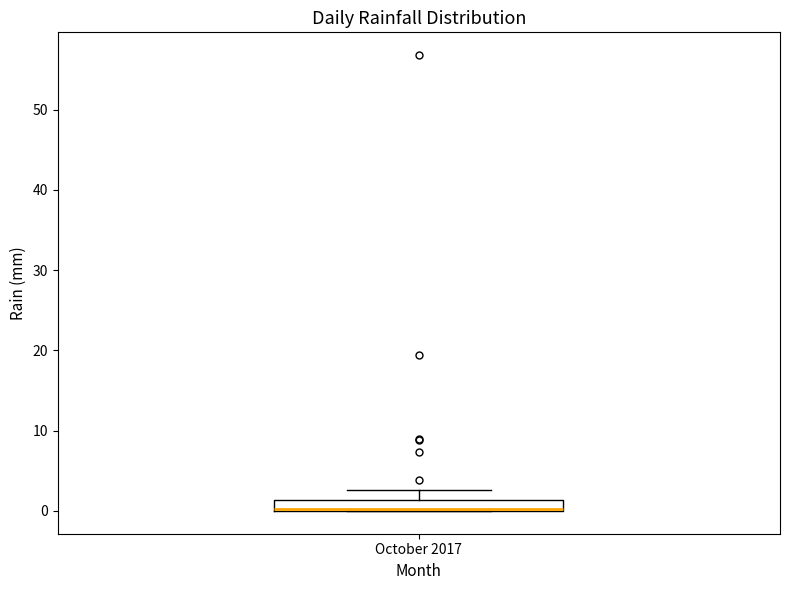

Where does the upper whisker of the box for October 2017 end on the y-axis? The values are not printed on the chart, so give them approximately, as read against the axis.

3